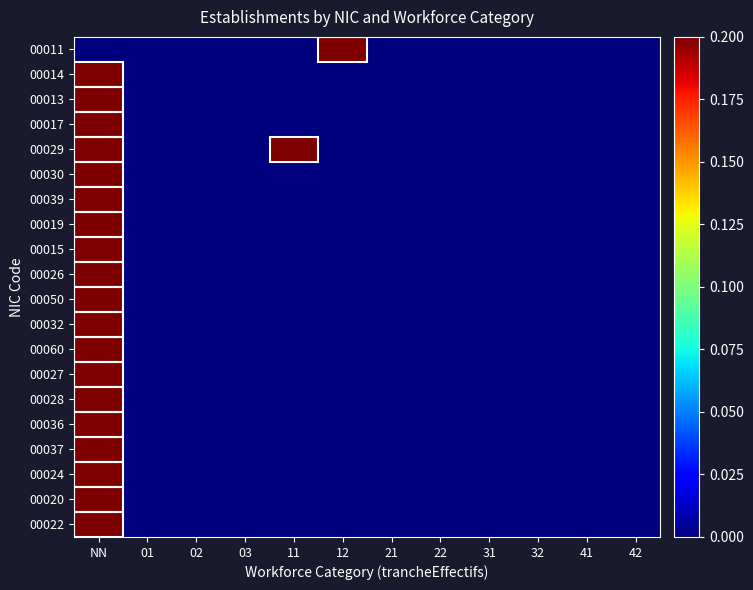

Reading left to right, transcribe all the data shown in this chart.

00011: NN=0.0	01=0.0	02=0.0	03=0.0	11=0.0	12=1.0	21=0.0	22=0.0	31=0.0	32=0.0	41=0.0	42=0.0
00014: NN=0.3	01=0.0	02=0.0	03=0.0	11=0.0	12=0.0	21=0.0	22=0.0	31=0.0	32=0.0	41=0.0	42=0.0
00013: NN=0.3	01=0.0	02=0.0	03=0.0	11=0.0	12=0.0	21=0.0	22=0.0	31=0.0	32=0.0	41=0.0	42=0.0
00017: NN=0.7	01=0.0	02=0.0	03=0.0	11=0.0	12=0.0	21=0.0	22=0.0	31=0.0	32=0.0	41=0.0	42=0.0
00029: NN=0.3	01=0.0	02=0.0	03=0.0	11=0.3	12=0.0	21=0.0	22=0.0	31=0.0	32=0.0	41=0.0	42=0.0
00030: NN=0.7	01=0.0	02=0.0	03=0.0	11=0.0	12=0.0	21=0.0	22=0.0	31=0.0	32=0.0	41=0.0	42=0.0
00039: NN=0.3	01=0.0	02=0.0	03=0.0	11=0.0	12=0.0	21=0.0	22=0.0	31=0.0	32=0.0	41=0.0	42=0.0
00019: NN=0.7	01=0.0	02=0.0	03=0.0	11=0.0	12=0.0	21=0.0	22=0.0	31=0.0	32=0.0	41=0.0	42=0.0
00015: NN=0.7	01=0.0	02=0.0	03=0.0	11=0.0	12=0.0	21=0.0	22=0.0	31=0.0	32=0.0	41=0.0	42=0.0
00026: NN=0.3	01=0.0	02=0.0	03=0.0	11=0.0	12=0.0	21=0.0	22=0.0	31=0.0	32=0.0	41=0.0	42=0.0
00050: NN=0.7	01=0.0	02=0.0	03=0.0	11=0.0	12=0.0	21=0.0	22=0.0	31=0.0	32=0.0	41=0.0	42=0.0
00032: NN=0.3	01=0.0	02=0.0	03=0.0	11=0.0	12=0.0	21=0.0	22=0.0	31=0.0	32=0.0	41=0.0	42=0.0
00060: NN=0.3	01=0.0	02=0.0	03=0.0	11=0.0	12=0.0	21=0.0	22=0.0	31=0.0	32=0.0	41=0.0	42=0.0
00027: NN=0.7	01=0.0	02=0.0	03=0.0	11=0.0	12=0.0	21=0.0	22=0.0	31=0.0	32=0.0	41=0.0	42=0.0
00028: NN=0.3	01=0.0	02=0.0	03=0.0	11=0.0	12=0.0	21=0.0	22=0.0	31=0.0	32=0.0	41=0.0	42=0.0
00036: NN=0.3	01=0.0	02=0.0	03=0.0	11=0.0	12=0.0	21=0.0	22=0.0	31=0.0	32=0.0	41=0.0	42=0.0
00037: NN=0.3	01=0.0	02=0.0	03=0.0	11=0.0	12=0.0	21=0.0	22=0.0	31=0.0	32=0.0	41=0.0	42=0.0
00024: NN=0.3	01=0.0	02=0.0	03=0.0	11=0.0	12=0.0	21=0.0	22=0.0	31=0.0	32=0.0	41=0.0	42=0.0
00020: NN=0.7	01=0.0	02=0.0	03=0.0	11=0.0	12=0.0	21=0.0	22=0.0	31=0.0	32=0.0	41=0.0	42=0.0
00022: NN=0.3	01=0.0	02=0.0	03=0.0	11=0.0	12=0.0	21=0.0	22=0.0	31=0.0	32=0.0	41=0.0	42=0.0